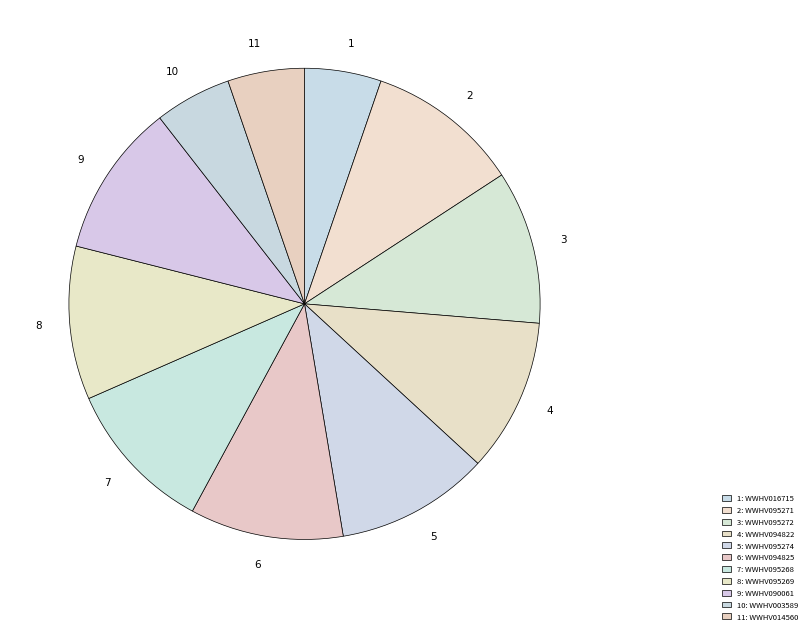

How many segments does this pie chart have?

11